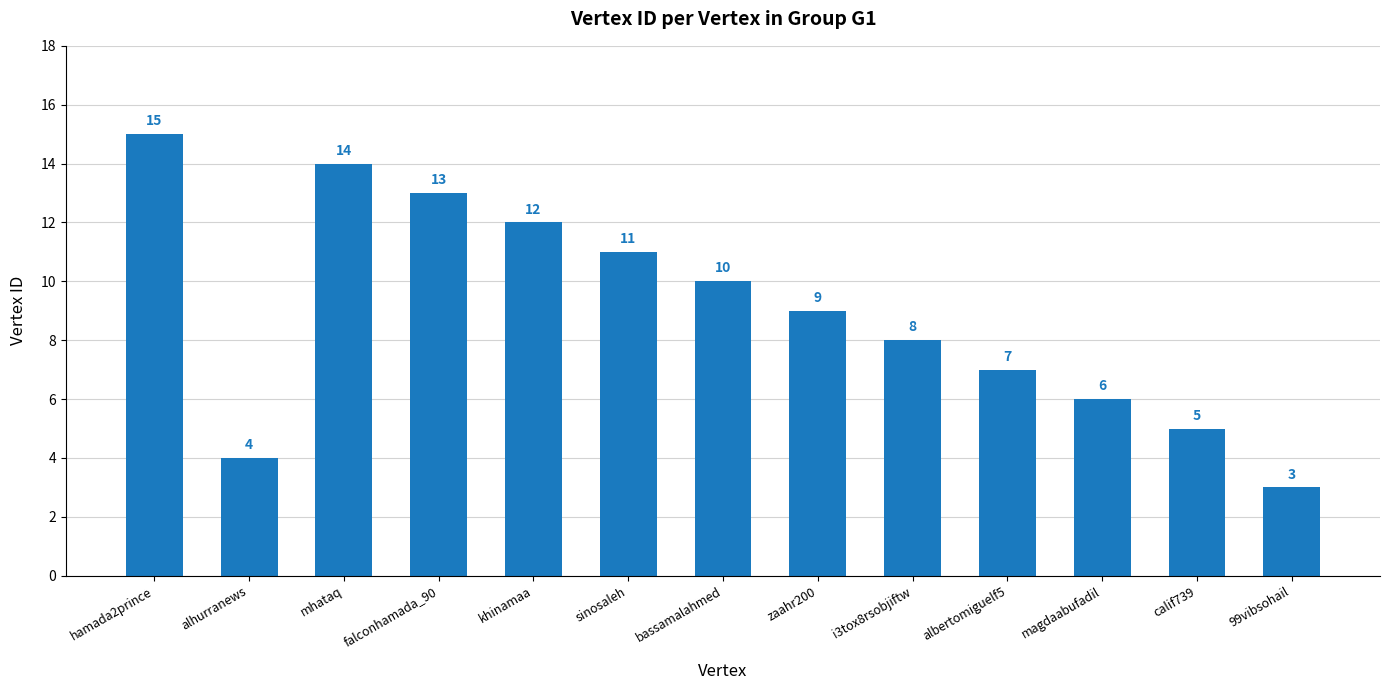

Rank the categories by value from highest to lowest.

hamada2prince, mhataq, falconhamada_90, khinamaa, sinosaleh, bassamalahmed, zaahr200, i3tox8rsobjiftw, albertomiguelf5, magdaabufadil, calif739, alhurranews, 99vibsohail